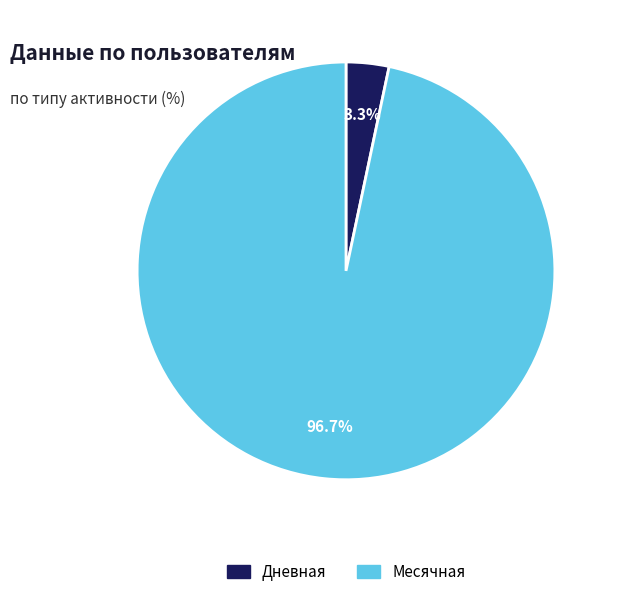

What percentage is NOT represented by Дневная?

96.7%